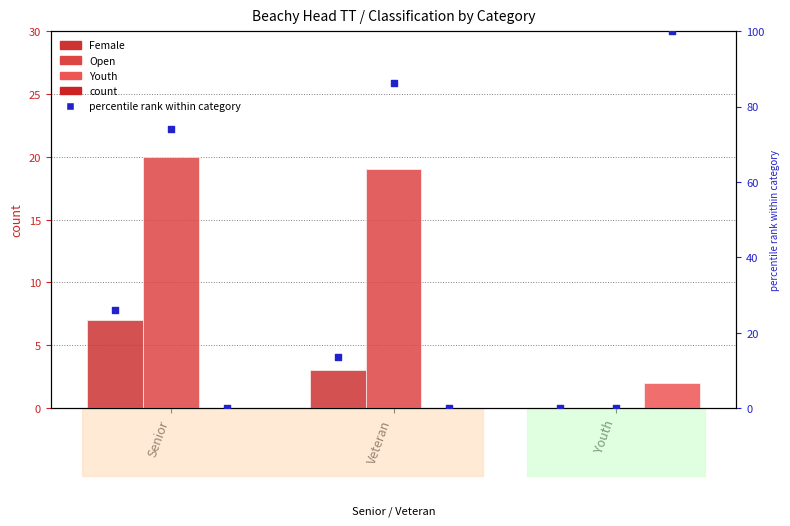

Which series contains the highest Y value?

Open